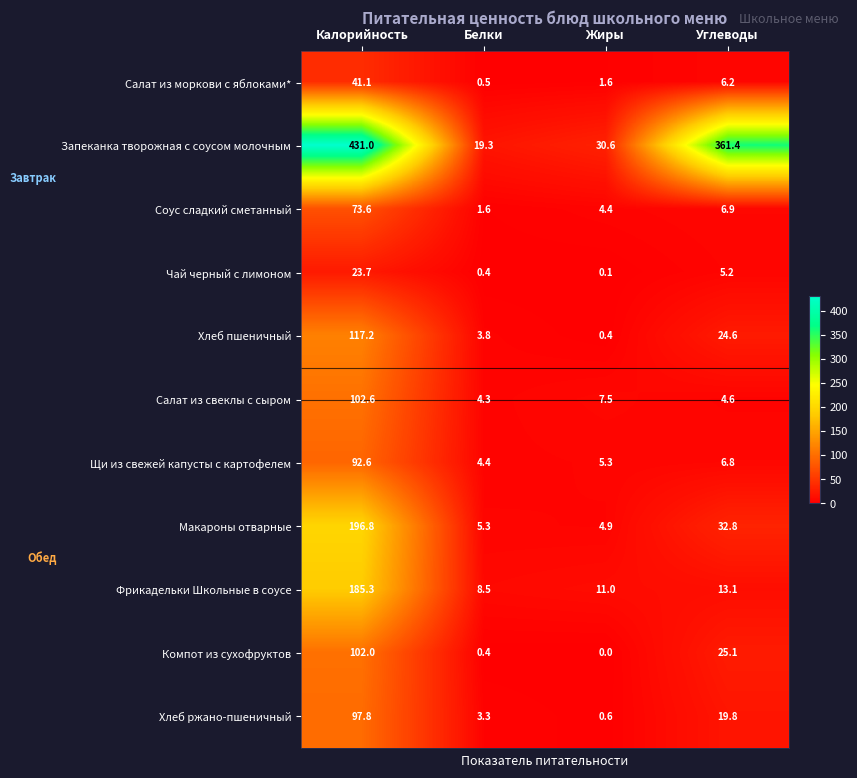

Which series changed the most between Калорийность and Углеводы?

Фрикадельки Школьные в соусе